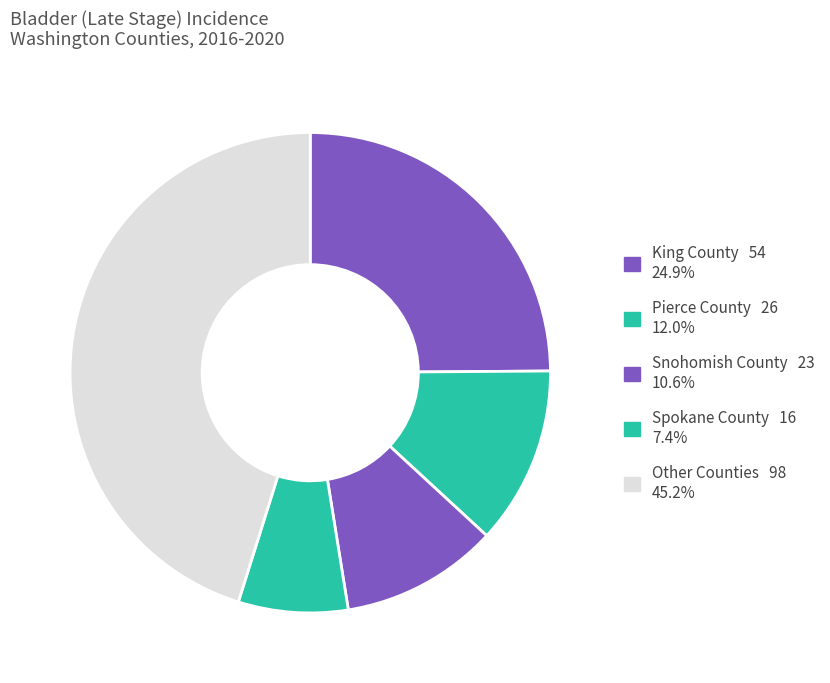

Count the number of slices in the pie.

5